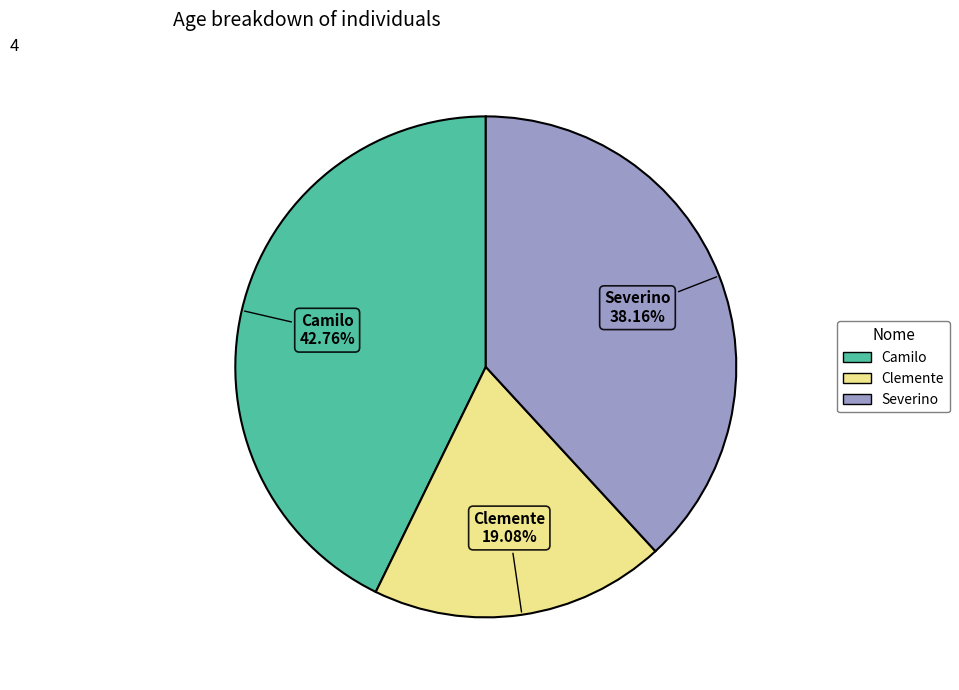

How many segments does this pie chart have?

3